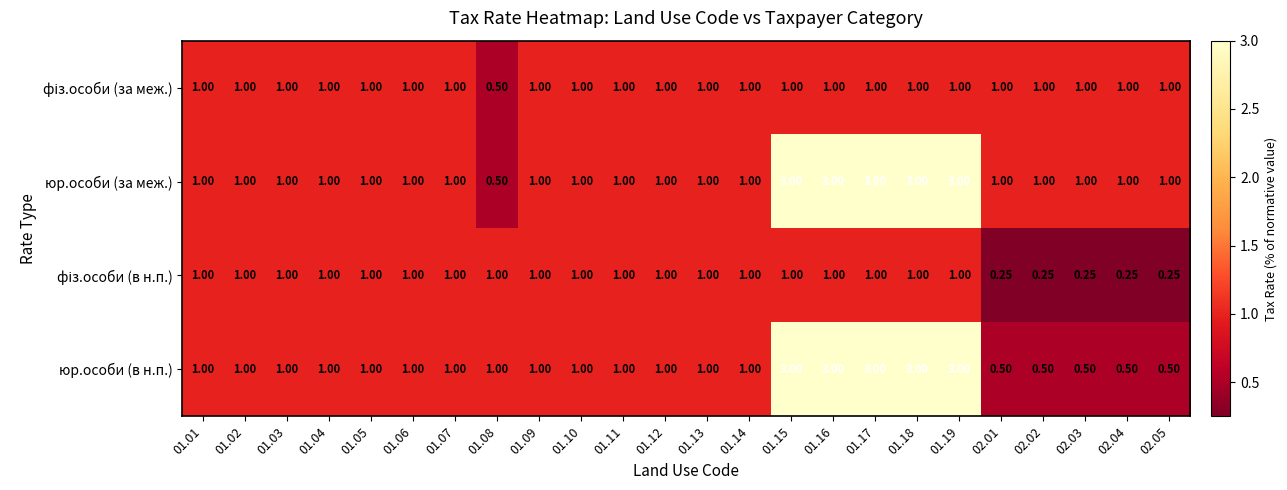

What is the total value across all series at 01.06?

4.0